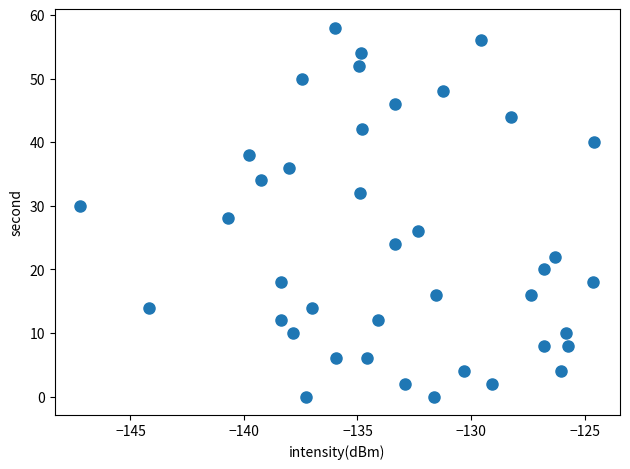

What is the range of Y values (max minus min)?

58